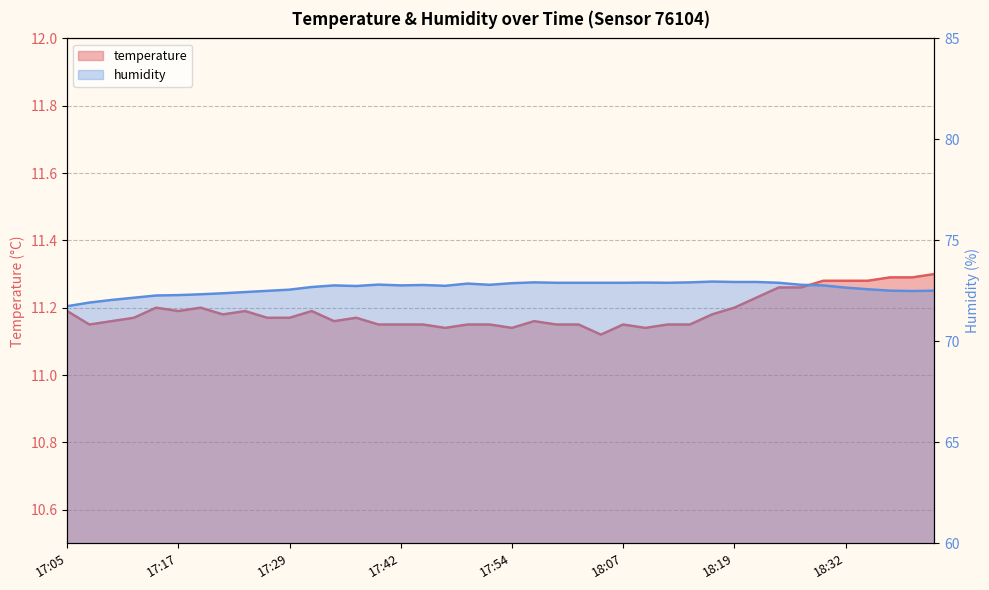

What is the value of the humidity point at the 3rd from the left?

72.0